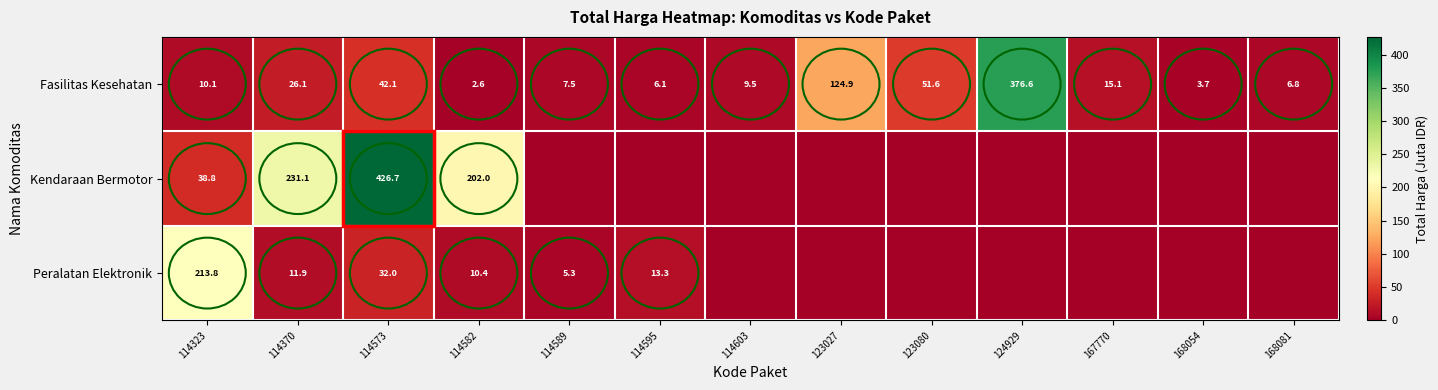

What is the lowest value of the Fasilitas Kesehatan series?

2.6